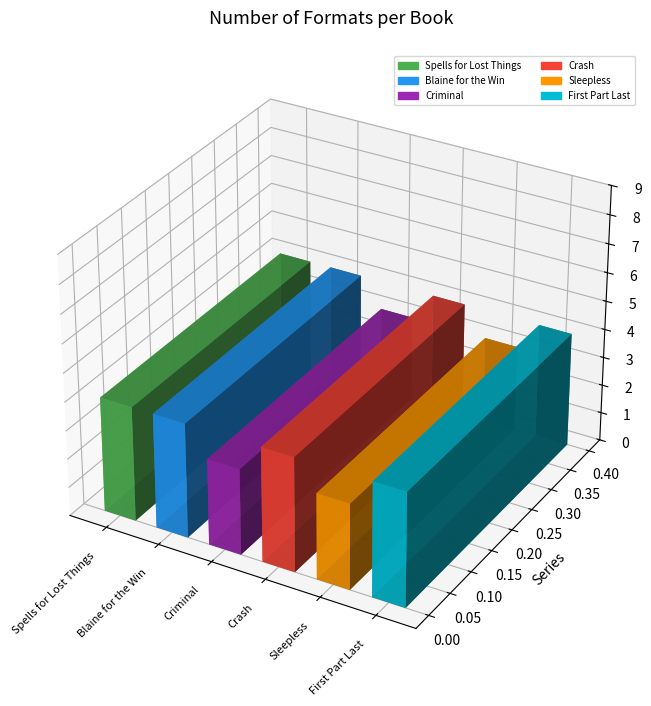

Which label corresponds to the largest value in the chart?

Spells for Lost Things